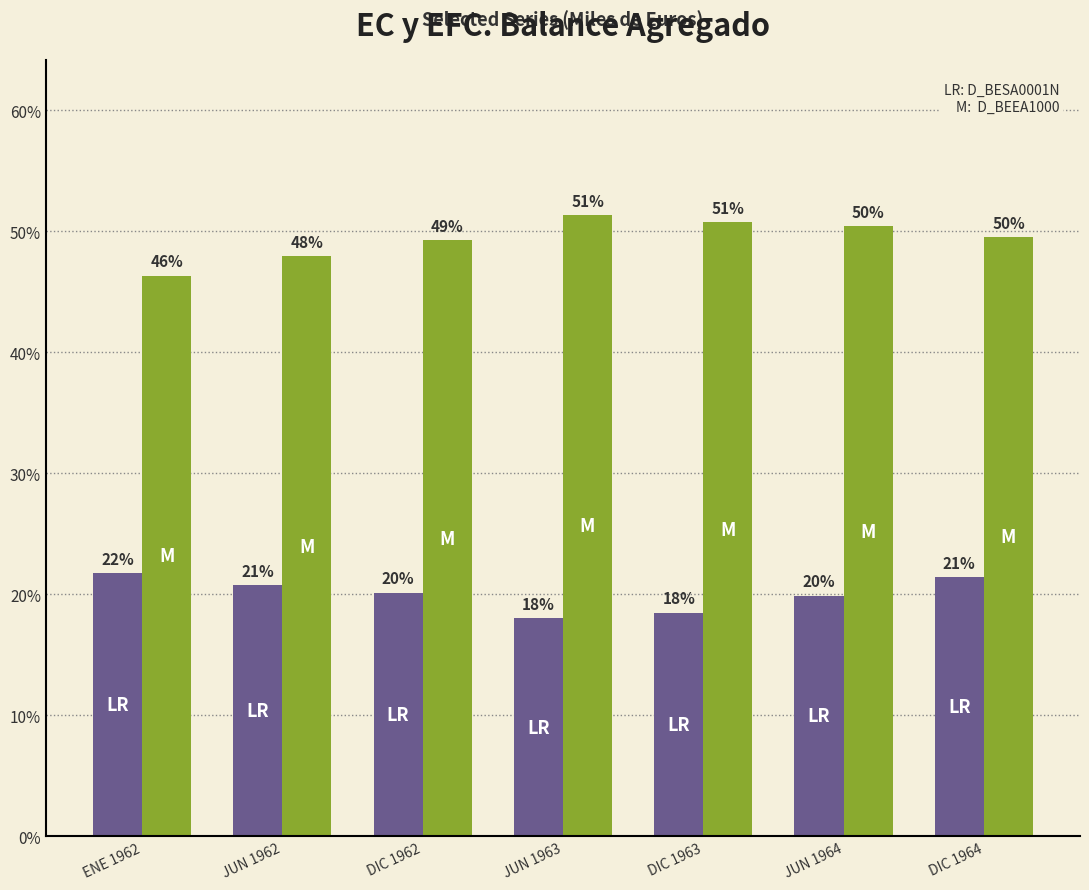

What is the total value across all series at DIC 1962?

69.4